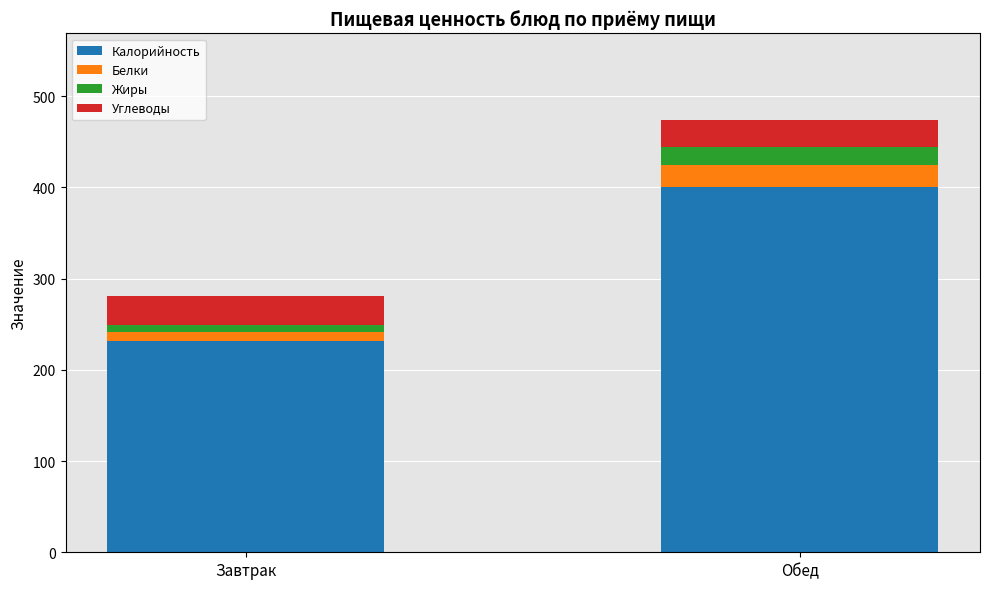

At which category is the sum across all series the highest?

Обед